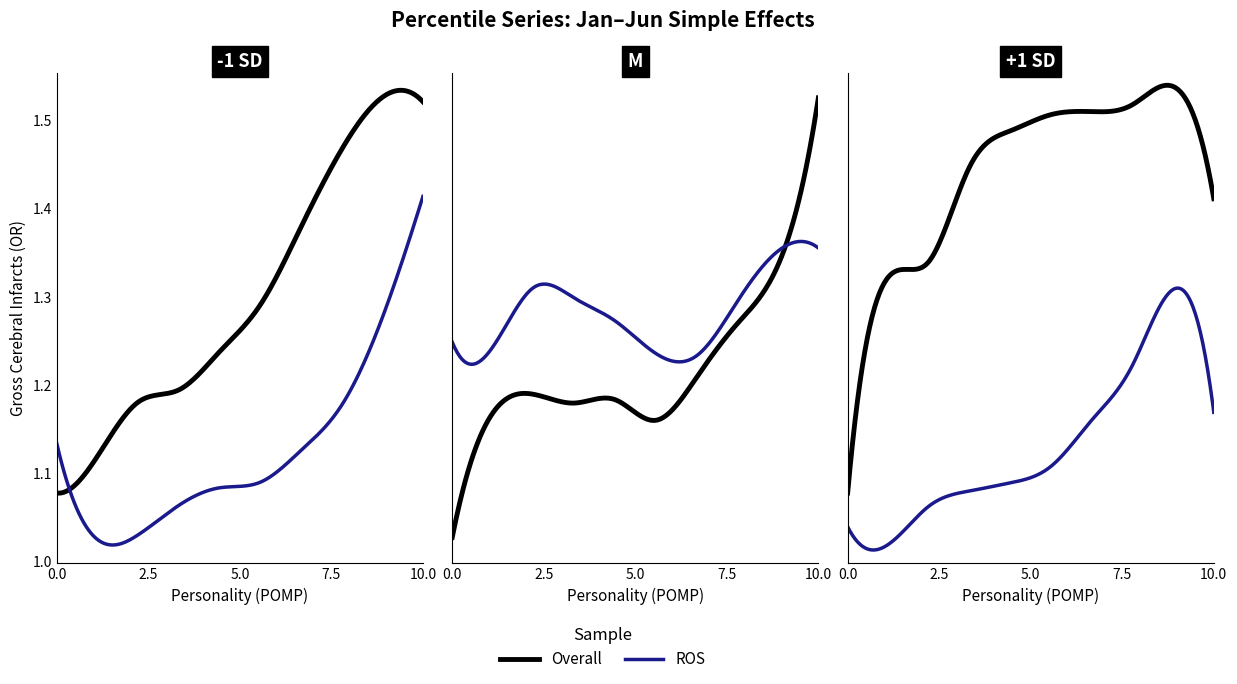

How many data points does each series have?

10